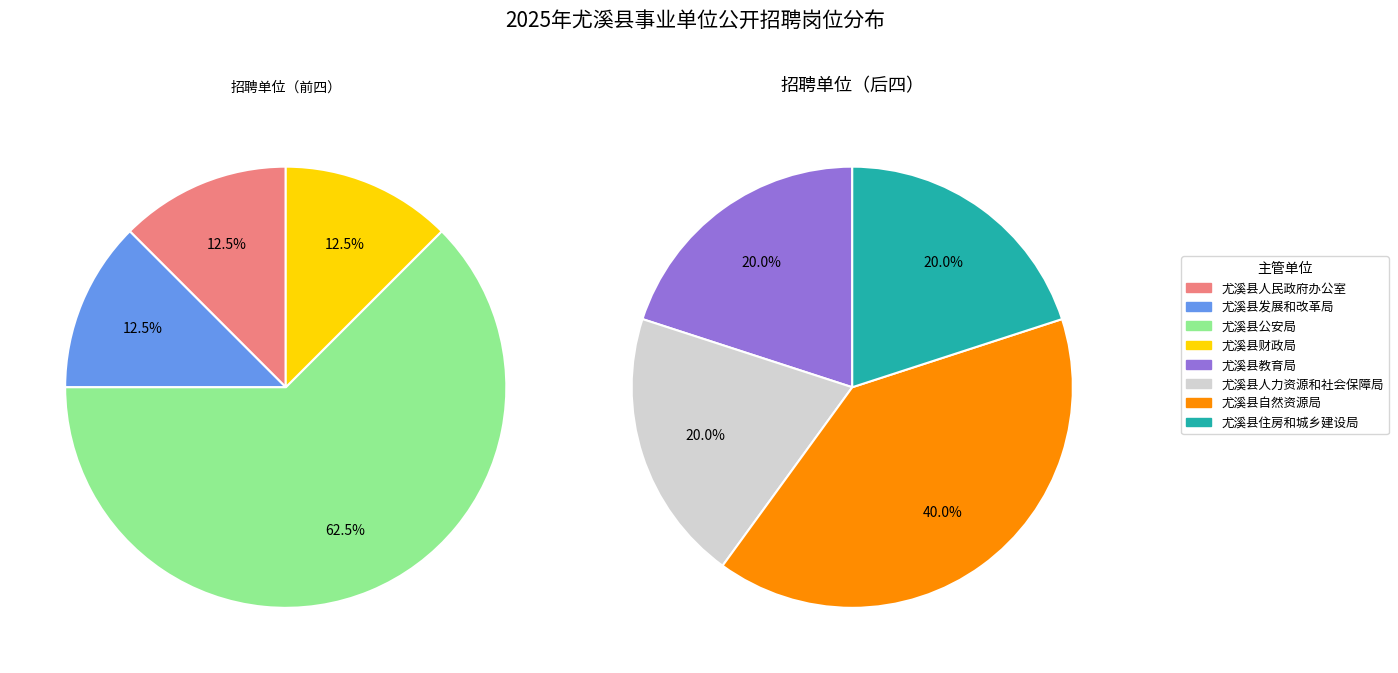

How many slices are in this pie chart?

8